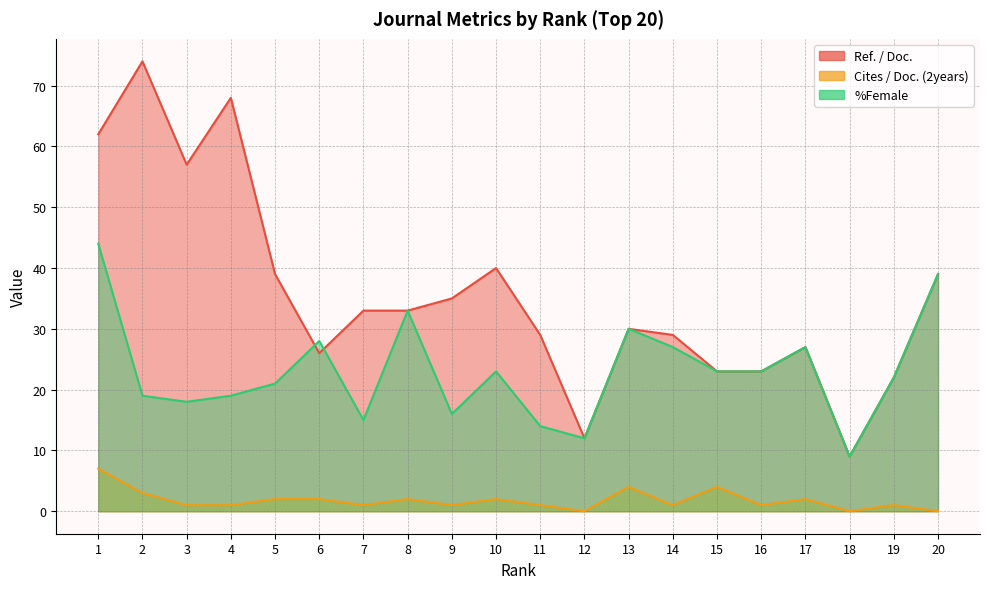

Rank the series by their maximum value, from lowest to highest.

Cites / Doc. (2years), %Female, Ref. / Doc.